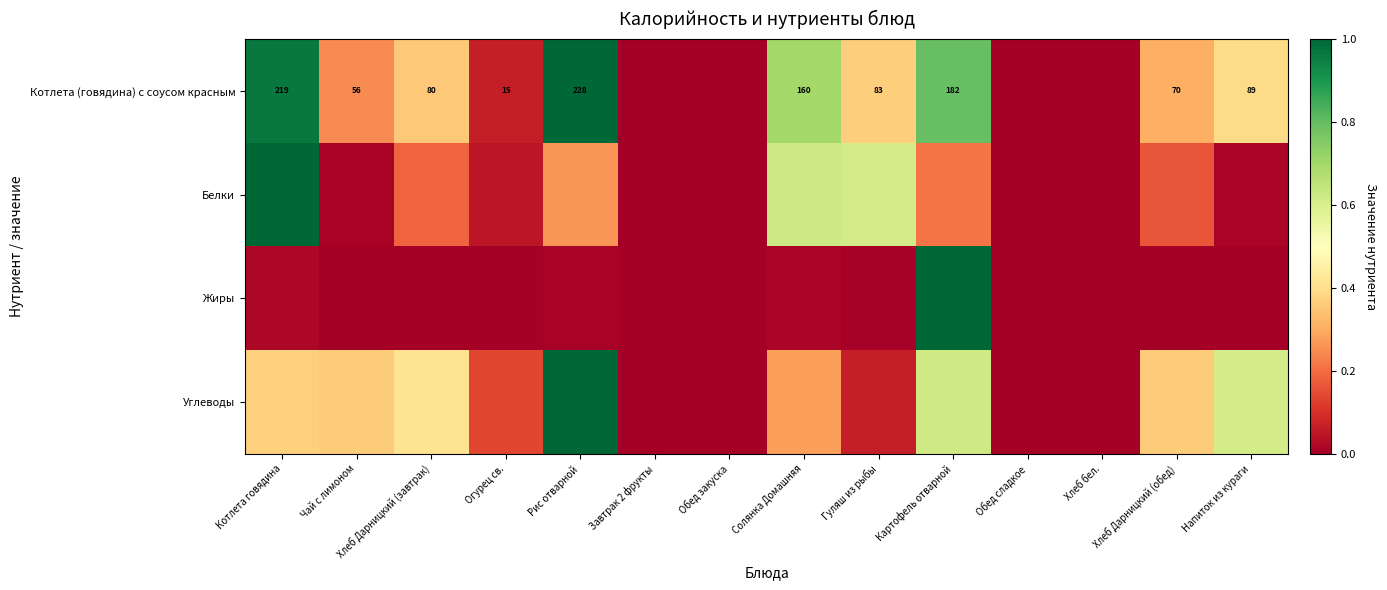

The Белки series shows -0.4 at Завтрак 2 фрукты. True or false?

False